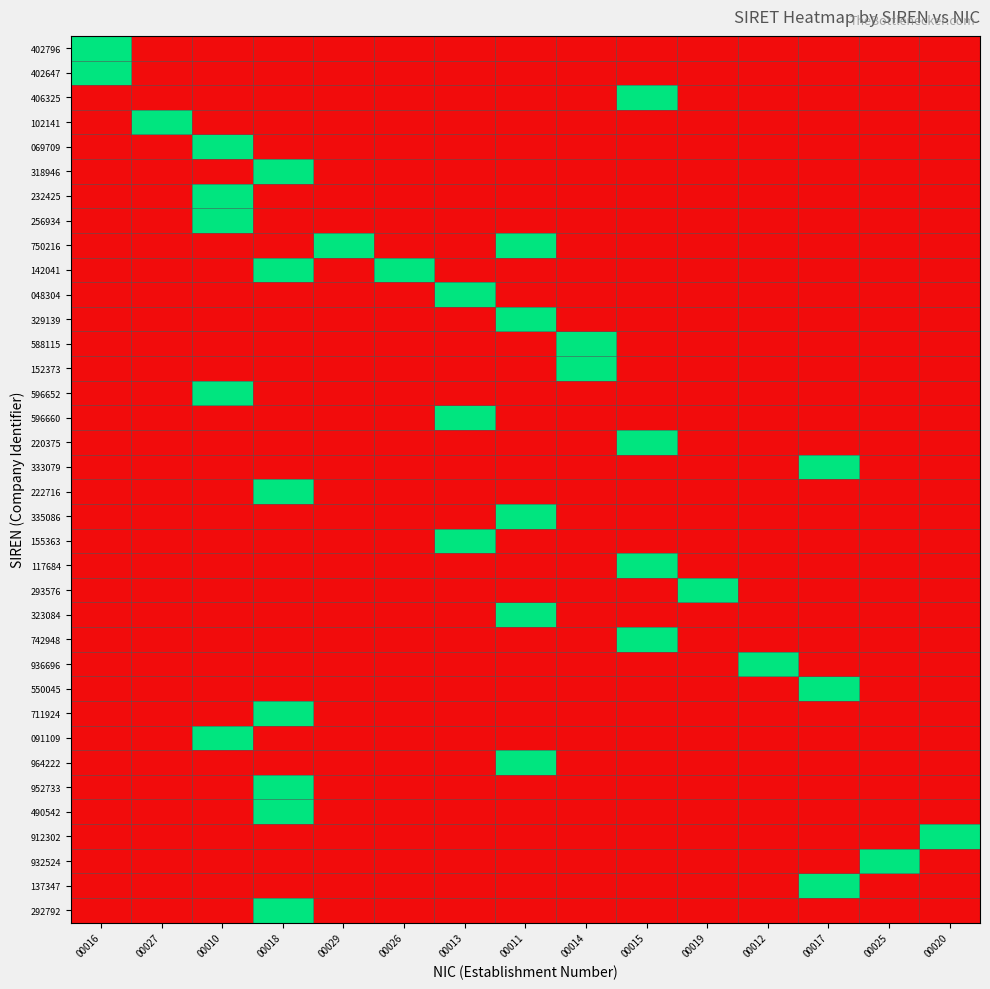

What is the difference between the highest and lowest values at 00027?

1